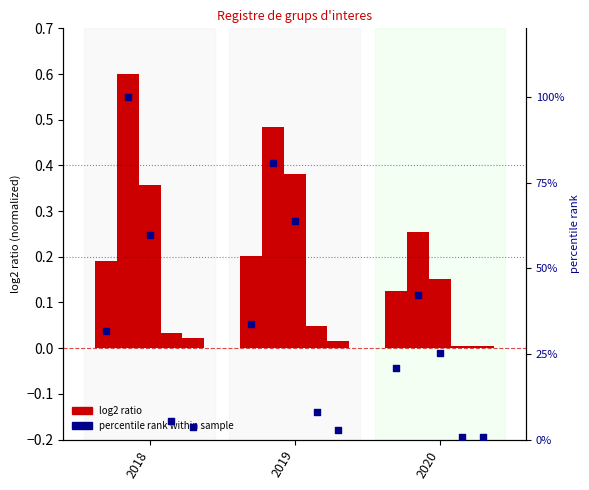

Is the value of Categoria II at 2019 greater than the value of Categoria V at 2019?

Yes